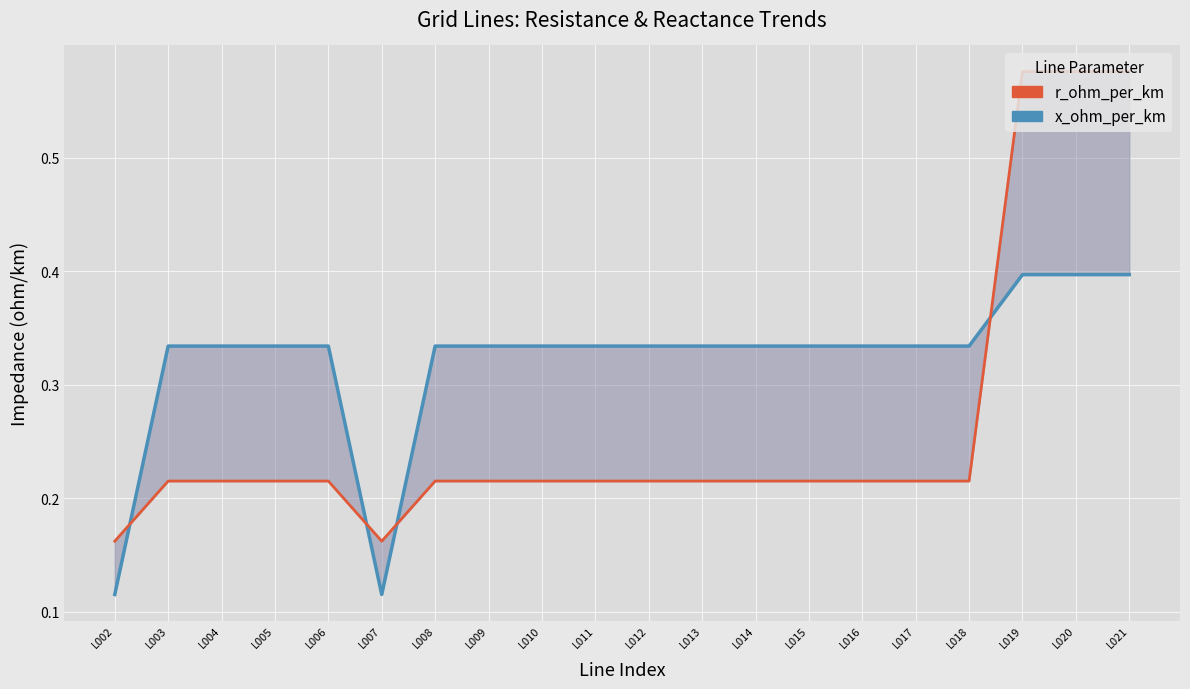

How many lines are shown in the chart?

2